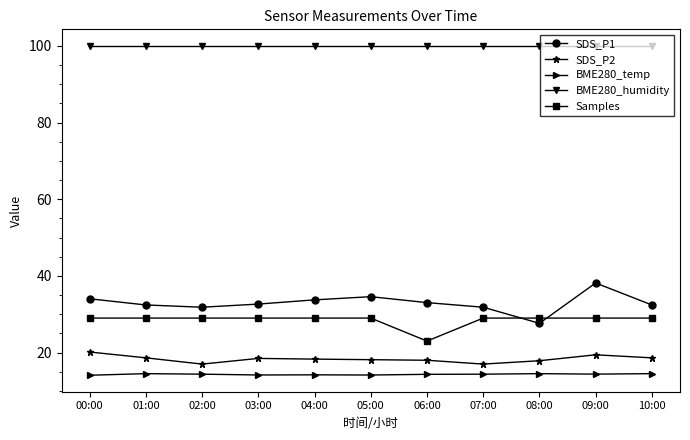

List the series in order of their peak value, lowest first.

BME280_temp, SDS_P2, Samples, SDS_P1, BME280_humidity